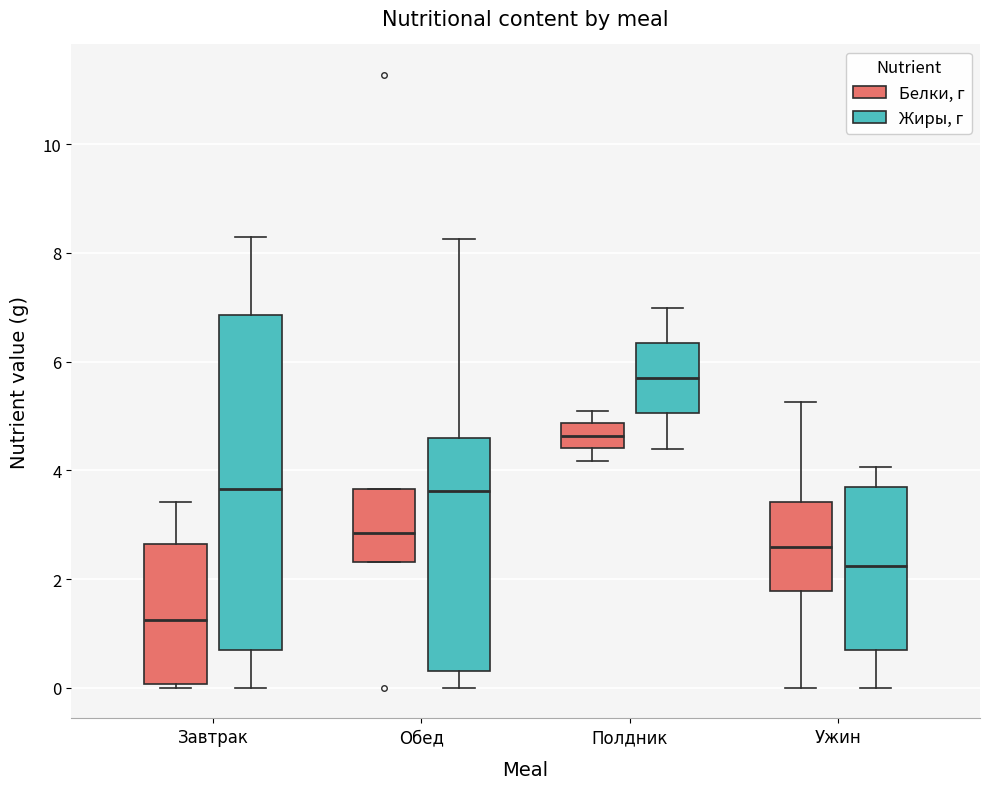

Reading left to right, read every box against the y-axis: the position of its median line, the range the box covers, and the ends of its whiskers. The values are not printed on the chart, so give them approximately, as read against the axis.

Завтрак (Белки, г): median 1.2, box 0.0 to 2.6, whiskers 0.0 (just below the box's lower edge) to 3.4
Завтрак (Жиры, г): median 3.6, box 0.6 to 6.8, whiskers 0.0 to 8.4
Обед (Белки, г): median 2.8, box 2.4 to 3.6, whiskers 2.4 to 3.6
Обед (Жиры, г): median 3.6, box 0.4 to 4.6, whiskers 0.0 to 8.2
Полдник (Белки, г): median 4.6, box 4.4 to 4.8, whiskers 4.2 to 5.2
Полдник (Жиры, г): median 5.6, box 5.0 to 6.4, whiskers 4.4 to 7.0
Ужин (Белки, г): median 2.6, box 1.8 to 3.4, whiskers 0.0 to 5.2
Ужин (Жиры, г): median 2.2, box 0.6 to 3.6, whiskers 0.0 to 4.0